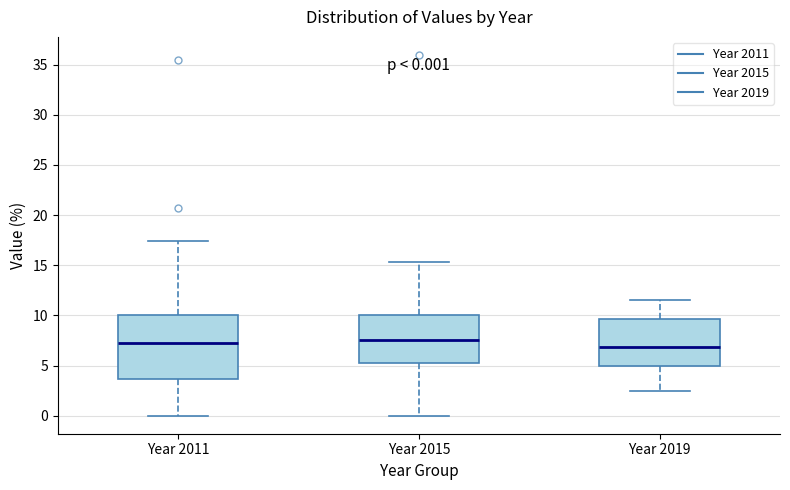

Comparing the boxes themselves (not the whiskers), which one is the tallest?

Year 2011